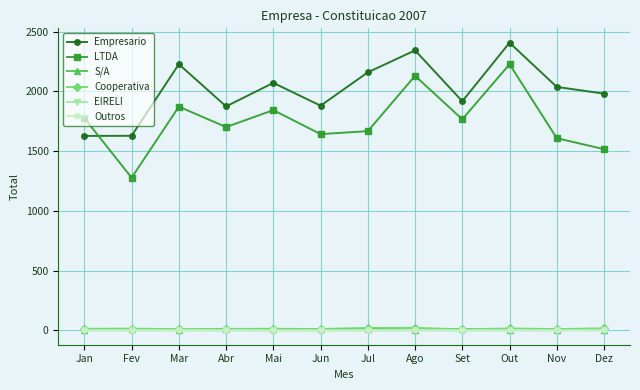

How many lines are shown in the chart?

6